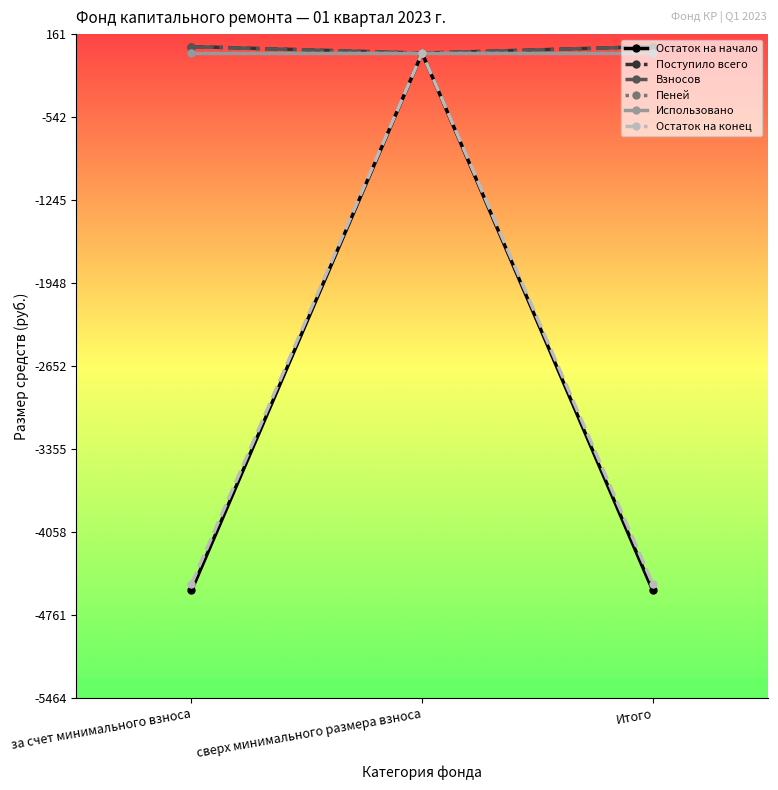

What are all the series names shown in the legend?

Остаток на начало, Поступило всего, Взносов, Пеней, Использовано, Остаток на конец